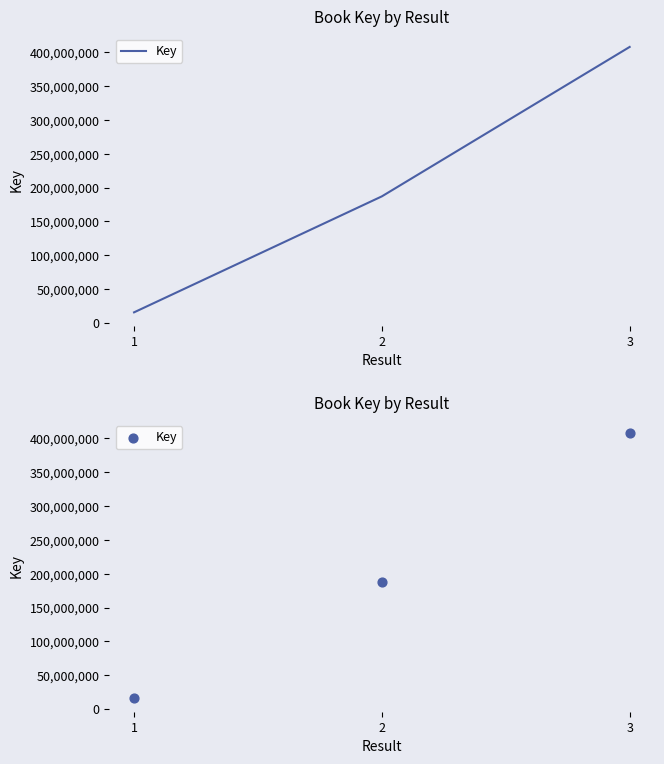

Which has a higher value, 1 or 2?

2